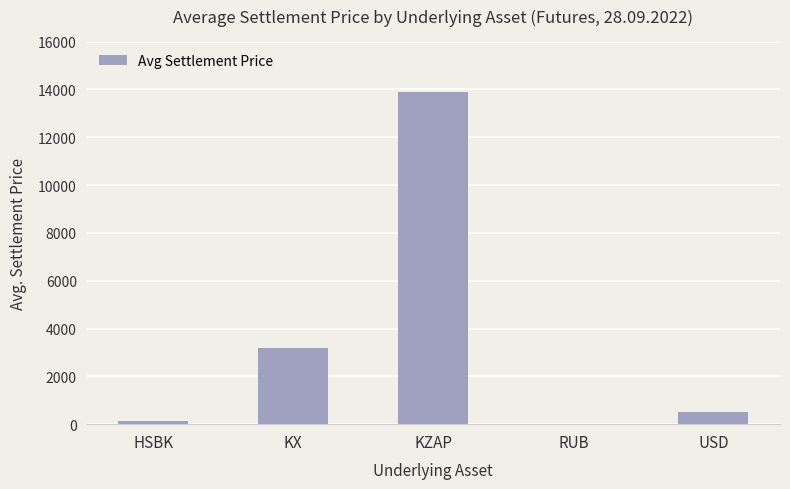

Reading left to right, transcribe all the data shown in this chart.

HSBK=126.5	KX=3174.6	KZAP=13900.8	RUB=8.3	USD=488.6